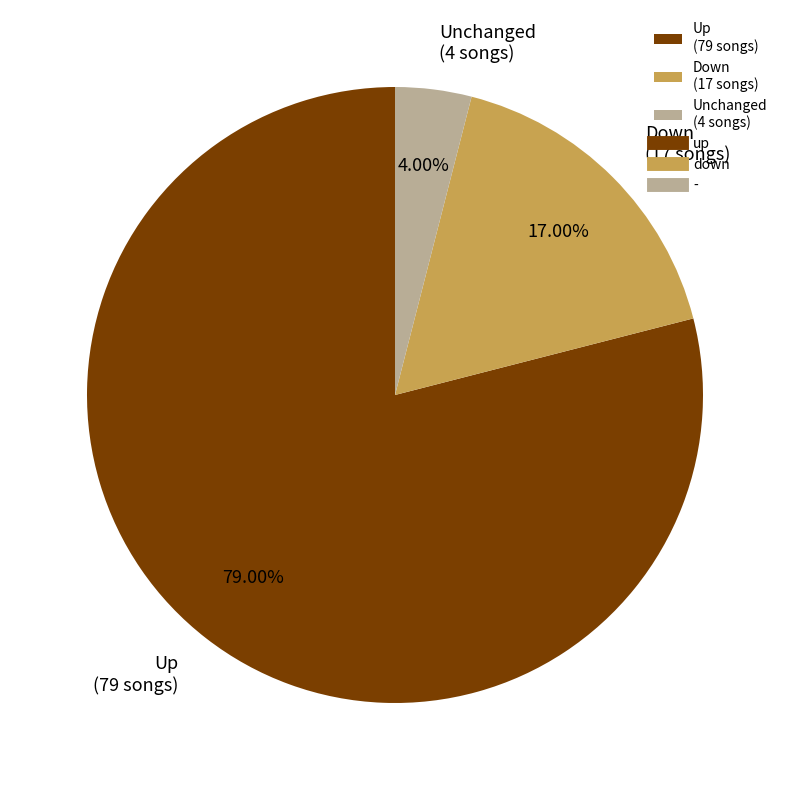

Rank the categories by value from highest to lowest.

Up (79 songs), Down (17 songs), Unchanged (4 songs)